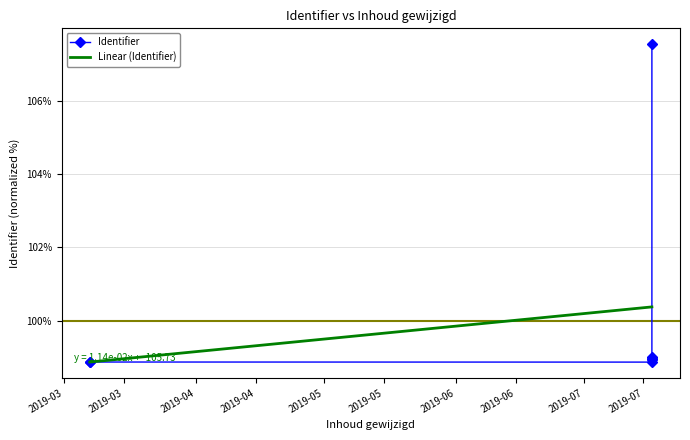

What are all the series names shown in the legend?

Identifier, Linear (Identifier)